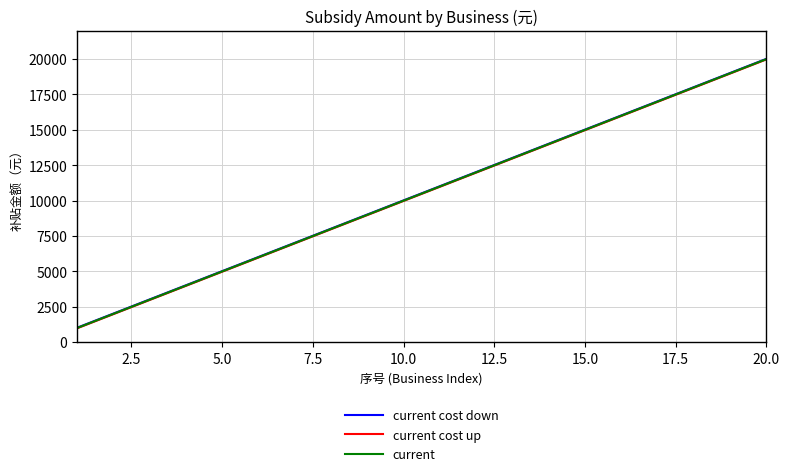

What is the minimum value for current cost down?

1020